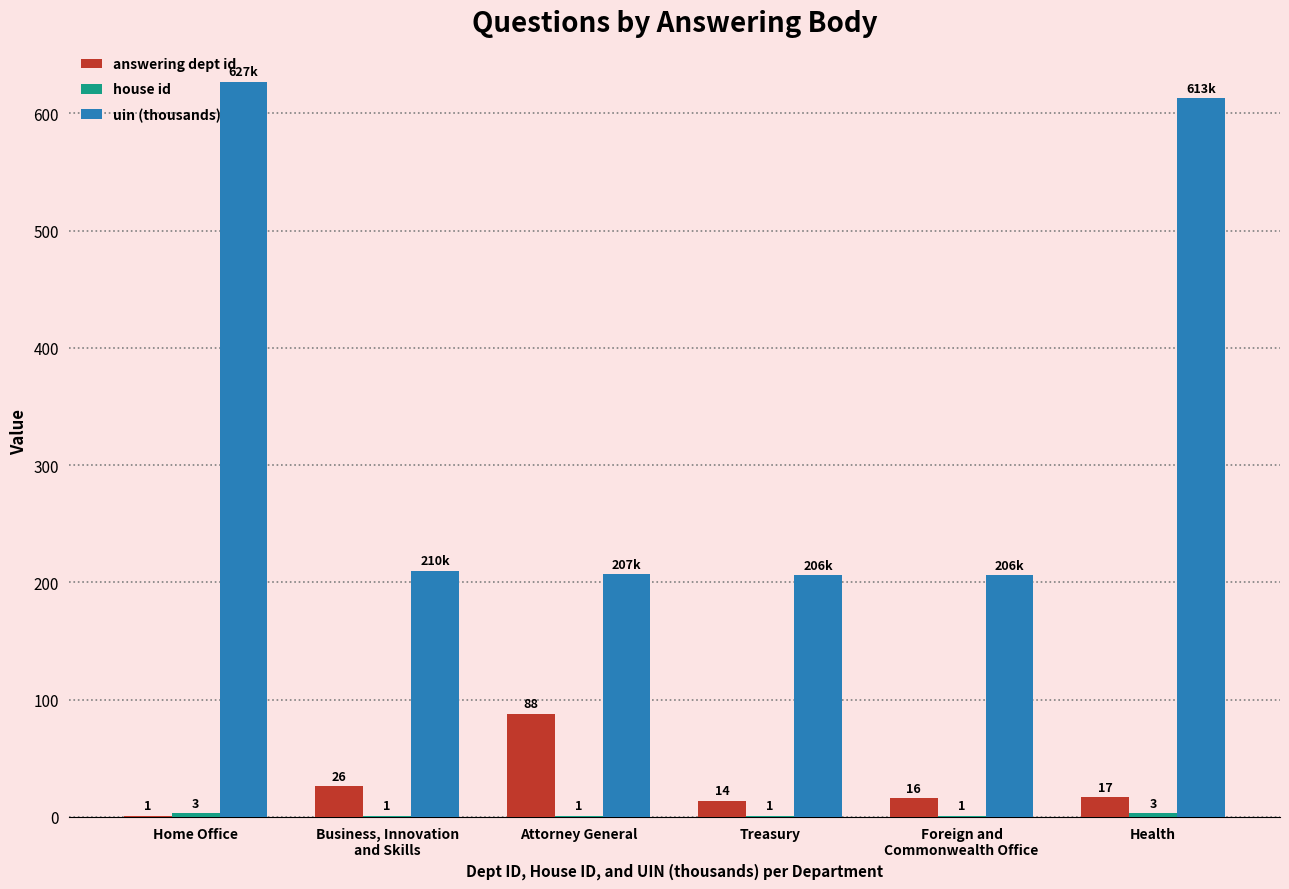

Is it true that answering dept id equals 1 at Home Office?

True